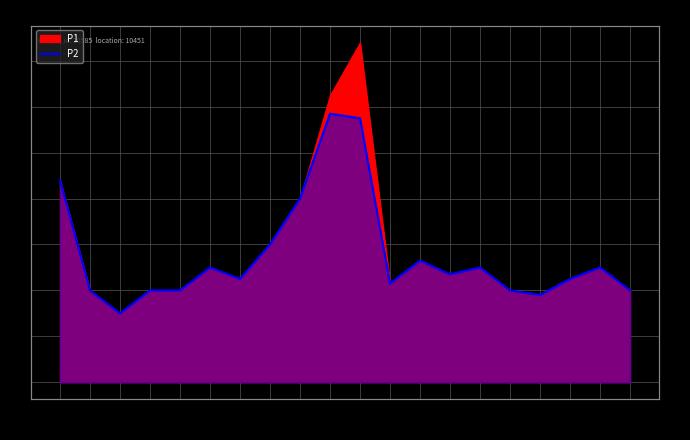

What is the change in value from 00:57 to 07:44?

+0.2